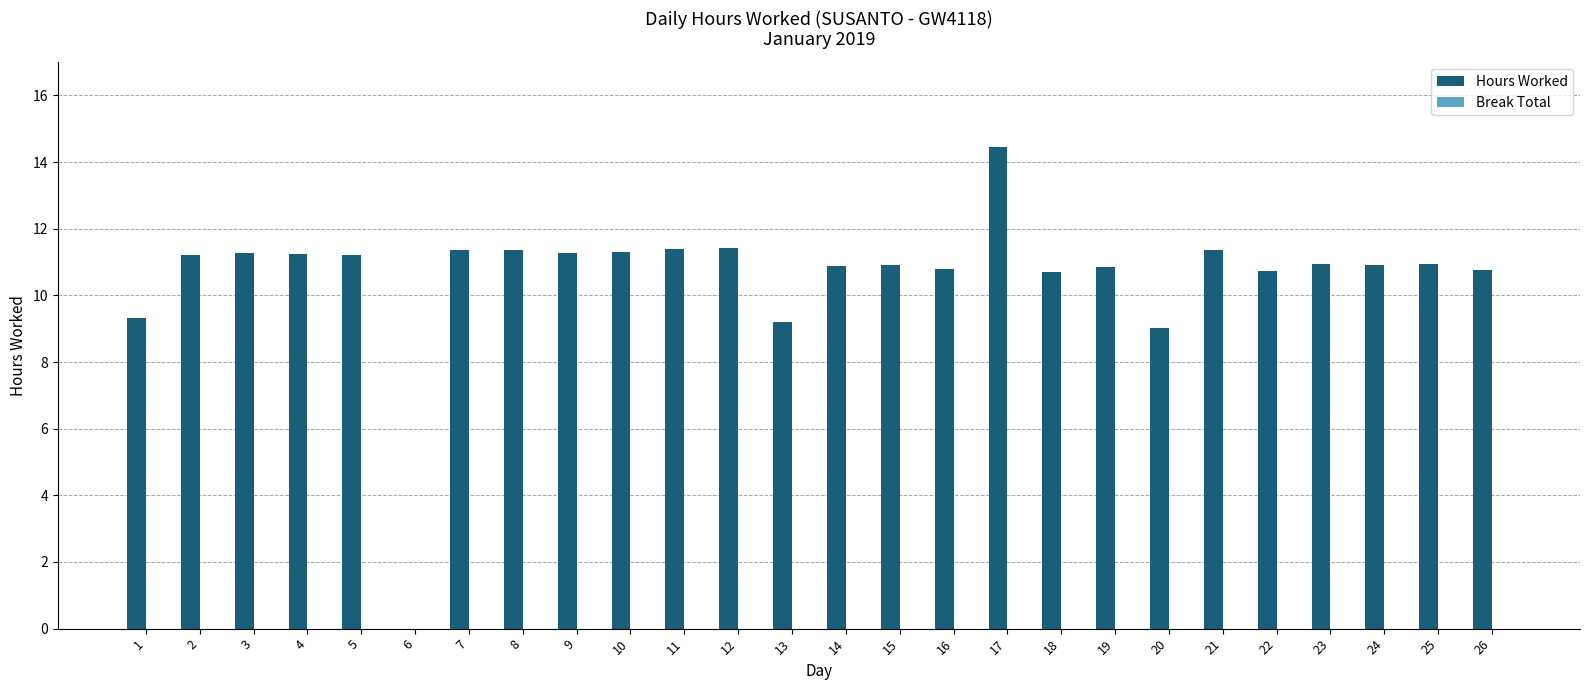

What is the ratio of the value at 4 to the value at 12?

1.0